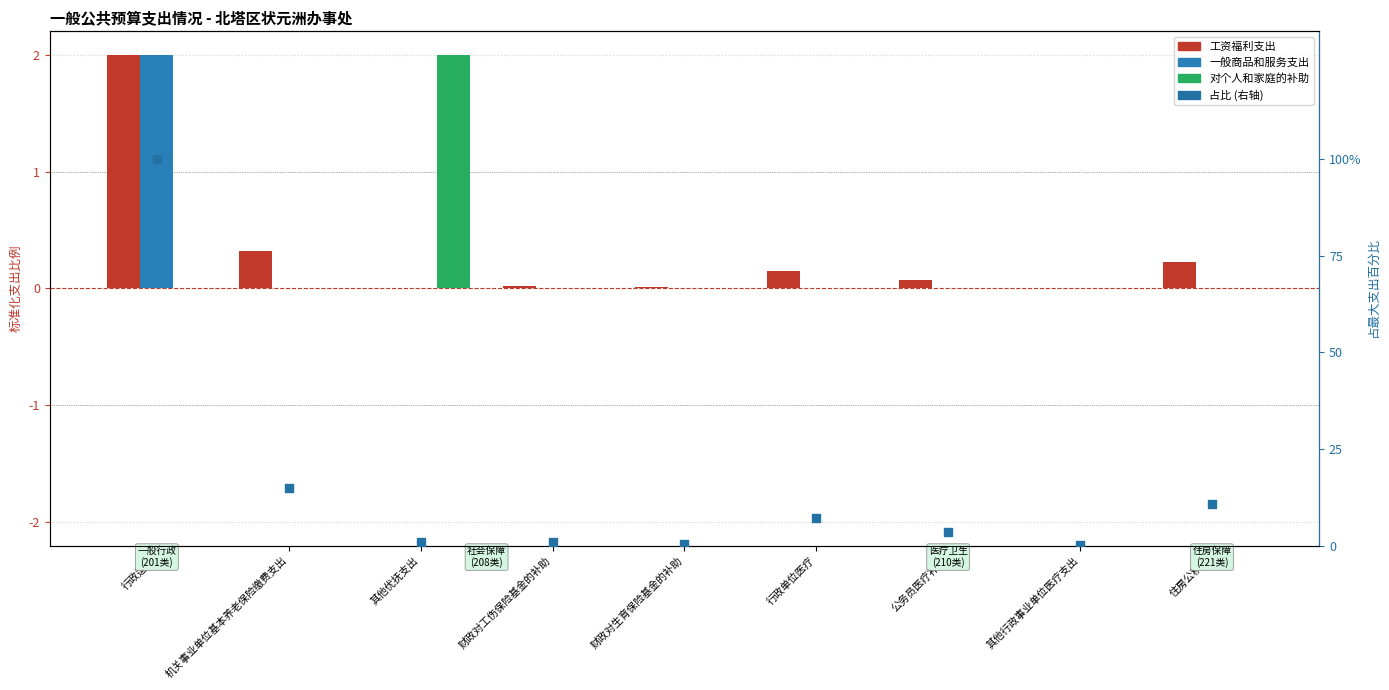

Is the value of 对个人和家庭的补助 at 财政对工伤保险基金的补助 greater than the value of 工资福利支出 at 财政对生育保险基金的补助?

No